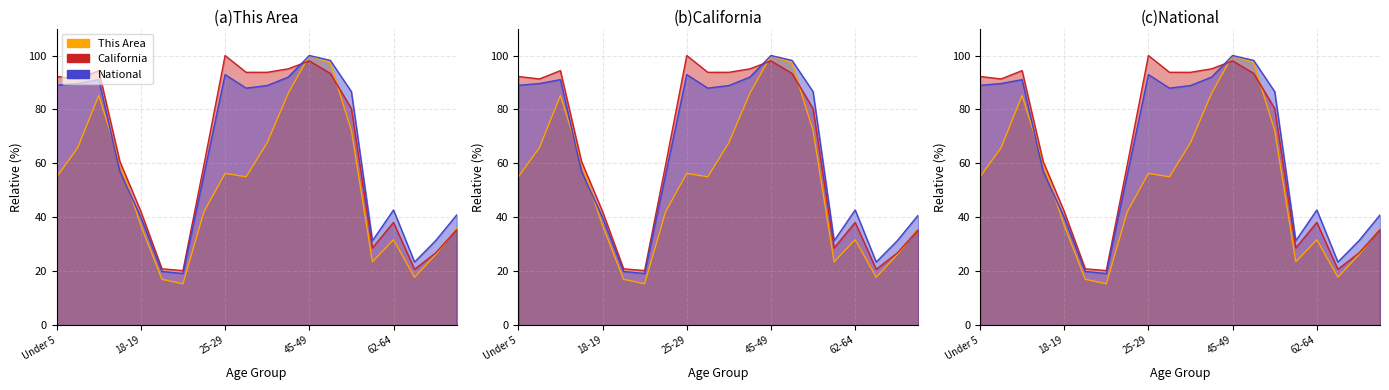

Between 62-64 and 67-69, which series saw the biggest shift?

National